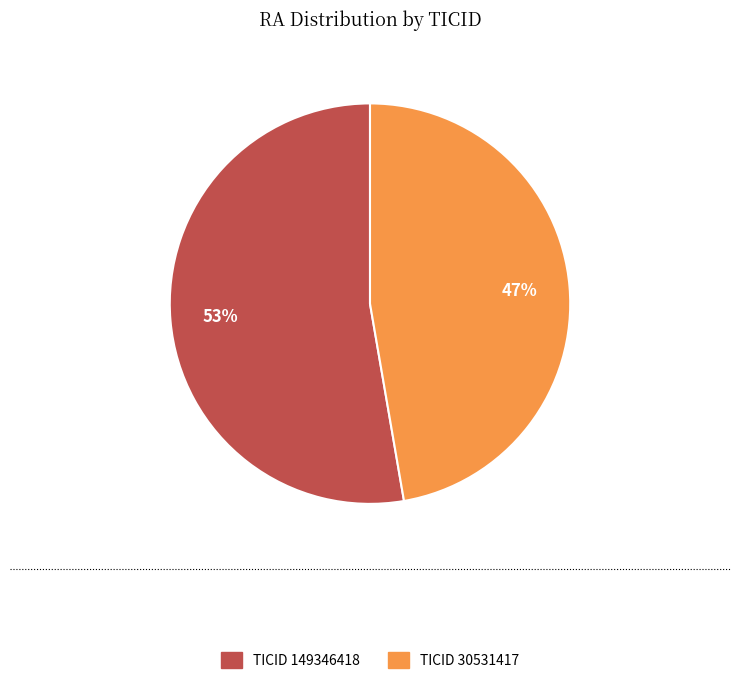

Which slice represents more than half of the pie?

TICID 149346418